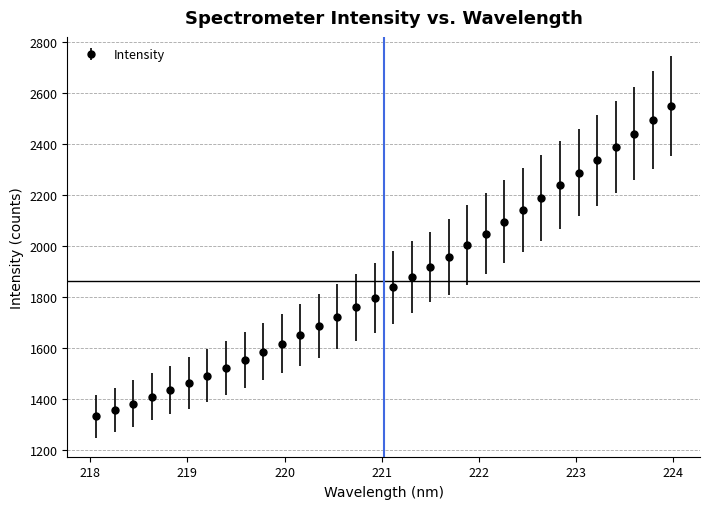

What is the greatest value displayed?

2548.2